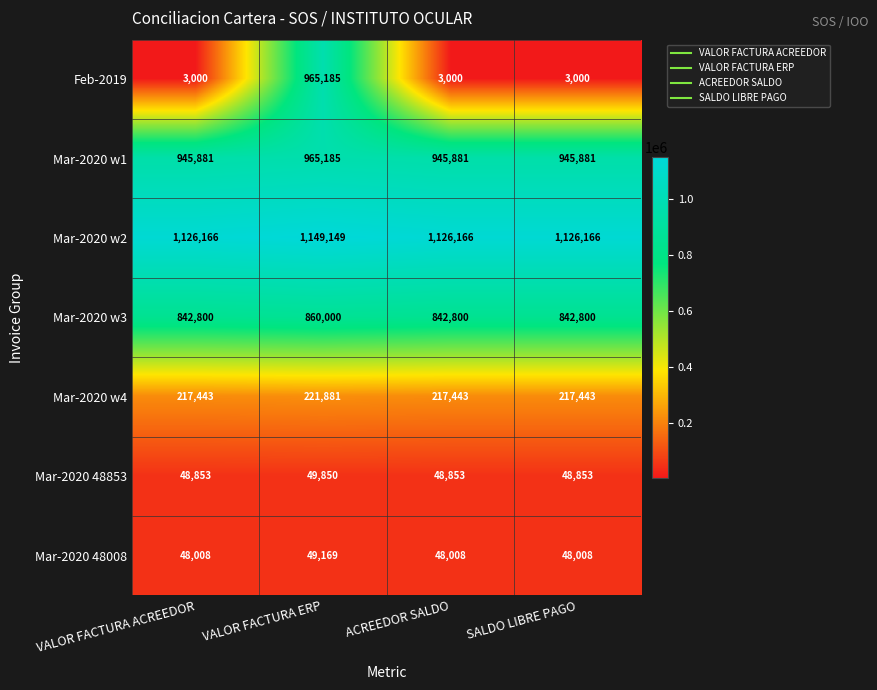

The value of Mar-2020 w1 at ACREEDOR SALDO is 945881. True or false?

True